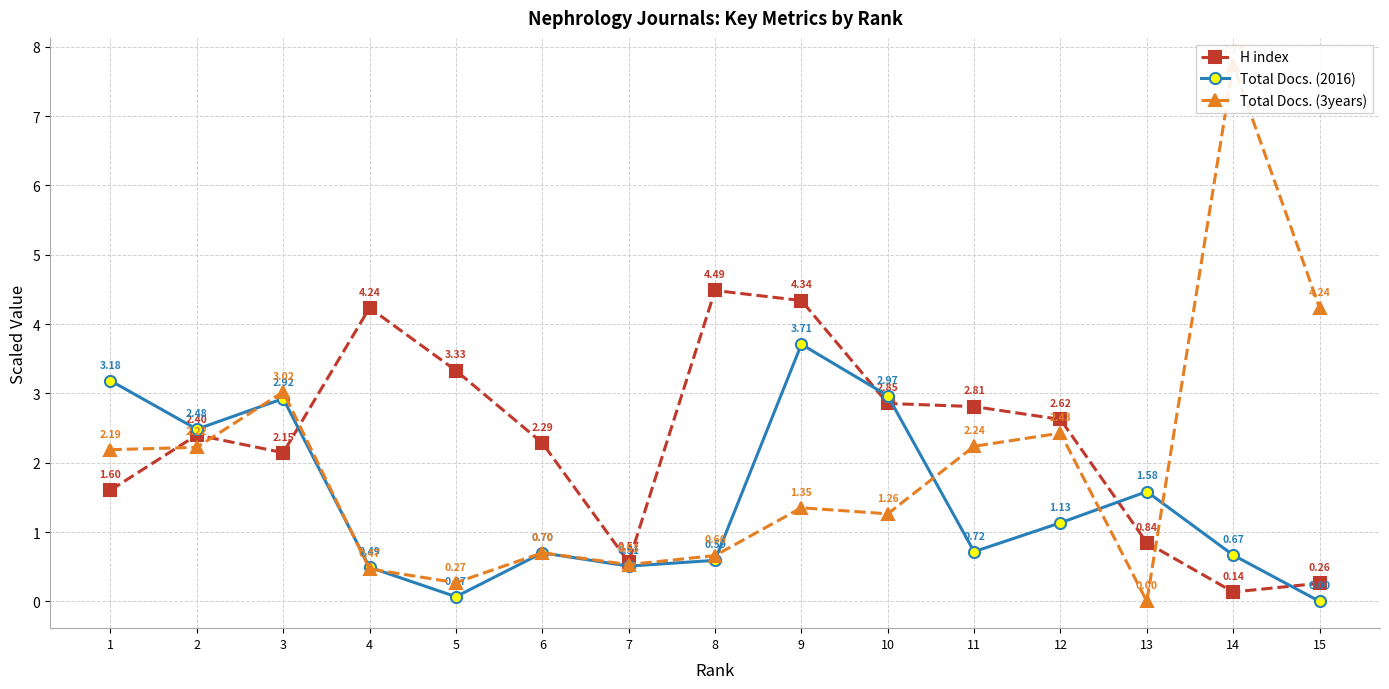

Reading right to left, transcribe all the data shown in this chart.

H index: 0.3	0.1	0.8	2.6	2.8	2.9	4.3	4.5	0.6	2.3	3.3	4.2	2.1	2.4	1.6
Total Docs. (2016): 0.0	0.7	1.6	1.1	0.7	3.0	3.7	0.6	0.5	0.7	0.1	0.5	2.9	2.5	3.2
Total Docs. (3years): 4.2	7.7	0.0	2.4	2.2	1.3	1.4	0.7	0.5	0.7	0.3	0.5	3.0	2.2	2.2